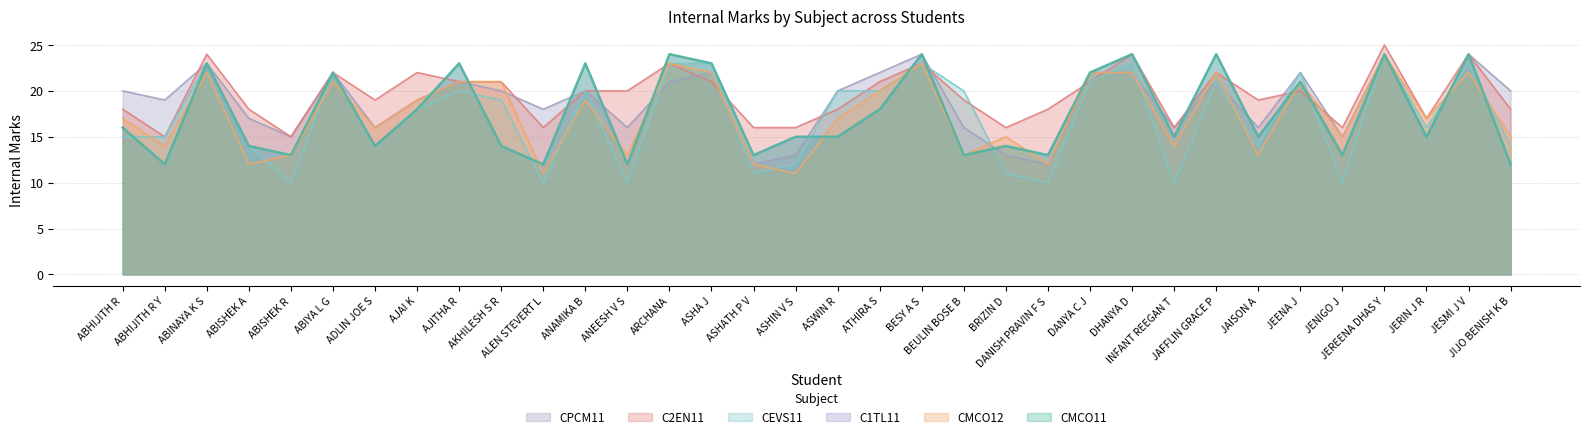

Reading left to right, list all the values displayed in this chart.

CMCO11_Int: ABHIJITH R=16	ABHIJITH R Y=12	ABINAYA K S=23	ABISHEK A=14	ABISHEK R=13	ABIYA L G=22	ADLIN JOE S=14	AJAI K=18	AJITHA R=23	AKHILESH S R=14	ALEN STEVERT L=12	ANAMIKA B=23	ANEESH V S=12	ARCHANA=24	ASHA J=23	ASHATH P V=13	ASHIN V S=15	ASWIN R=15	ATHIRA S=18	BESY A S=24	BEULIN BOSE B=13	BRIZIN D=14	DANISH PRAVIN F S=13	DANYA C J=22	DHANYA D=24	INFANT REEGAN T=15	JAFFLIN GRACE P=24	JAISON A=15	JEENA J=21	JENIGO J=13	JEREENA DHAS Y=24	JERIN J R=15	JESMI J V=24	JIJO BENISH K B=12
CMCO12_Int: ABHIJITH R=17	ABHIJITH R Y=14	ABINAYA K S=22	ABISHEK A=12	ABISHEK R=13	ABIYA L G=21	ADLIN JOE S=16	AJAI K=19	AJITHA R=21	AKHILESH S R=21	ALEN STEVERT L=11	ANAMIKA B=19	ANEESH V S=13	ARCHANA=23	ASHA J=22	ASHATH P V=12	ASHIN V S=11	ASWIN R=17	ATHIRA S=20	BESY A S=23	BEULIN BOSE B=13	BRIZIN D=15	DANISH PRAVIN F S=12	DANYA C J=22	DHANYA D=22	INFANT REEGAN T=14	JAFFLIN GRACE P=22	JAISON A=13	JEENA J=21	JENIGO J=15	JEREENA DHAS Y=24	JERIN J R=17	JESMI J V=22	JIJO BENISH K B=15
C1TL11_Int: ABHIJITH R=16	ABHIJITH R Y=12	ABINAYA K S=23	ABISHEK A=14	ABISHEK R=13	ABIYA L G=22	ADLIN JOE S=14	AJAI K=18	AJITHA R=23	AKHILESH S R=14	ALEN STEVERT L=12	ANAMIKA B=23	ANEESH V S=12	ARCHANA=24	ASHA J=23	ASHATH P V=13	ASHIN V S=15	ASWIN R=15	ATHIRA S=18	BESY A S=24	BEULIN BOSE B=13	BRIZIN D=14	DANISH PRAVIN F S=13	DANYA C J=22	DHANYA D=24	INFANT REEGAN T=15	JAFFLIN GRACE P=24	JAISON A=15	JEENA J=21	JENIGO J=13	JEREENA DHAS Y=24	JERIN J R=15	JESMI J V=24	JIJO BENISH K B=12
CEVS11_Int: ABHIJITH R=15	ABHIJITH R Y=15	ABINAYA K S=23	ABISHEK A=14	ABISHEK R=10	ABIYA L G=22	ADLIN JOE S=14	AJAI K=18	AJITHA R=20	AKHILESH S R=19	ALEN STEVERT L=10	ANAMIKA B=20	ANEESH V S=10	ARCHANA=23	ASHA J=23	ASHATH P V=11	ASHIN V S=12	ASWIN R=20	ATHIRA S=20	BESY A S=23	BEULIN BOSE B=20	BRIZIN D=11	DANISH PRAVIN F S=10	DANYA C J=21	DHANYA D=23	INFANT REEGAN T=10	JAFFLIN GRACE P=21	JAISON A=14	JEENA J=22	JENIGO J=10	JEREENA DHAS Y=24	JERIN J R=16	JESMI J V=23	JIJO BENISH K B=14
C2EN11_Int: ABHIJITH R=18	ABHIJITH R Y=15	ABINAYA K S=24	ABISHEK A=18	ABISHEK R=15	ABIYA L G=22	ADLIN JOE S=19	AJAI K=22	AJITHA R=21	AKHILESH S R=21	ALEN STEVERT L=16	ANAMIKA B=20	ANEESH V S=20	ARCHANA=23	ASHA J=21	ASHATH P V=16	ASHIN V S=16	ASWIN R=18	ATHIRA S=21	BESY A S=23	BEULIN BOSE B=19	BRIZIN D=16	DANISH PRAVIN F S=18	DANYA C J=21	DHANYA D=24	INFANT REEGAN T=16	JAFFLIN GRACE P=22	JAISON A=19	JEENA J=20	JENIGO J=16	JEREENA DHAS Y=25	JERIN J R=17	JESMI J V=24	JIJO BENISH K B=18
CPCM11_Int: ABHIJITH R=20	ABHIJITH R Y=19	ABINAYA K S=23	ABISHEK A=17	ABISHEK R=15	ABIYA L G=22	ADLIN JOE S=16	AJAI K=19	AJITHA R=21	AKHILESH S R=20	ALEN STEVERT L=18	ANAMIKA B=20	ANEESH V S=16	ARCHANA=21	ASHA J=22	ASHATH P V=12	ASHIN V S=13	ASWIN R=20	ATHIRA S=22	BESY A S=24	BEULIN BOSE B=16	BRIZIN D=13	DANISH PRAVIN F S=12	DANYA C J=22	DHANYA D=22	INFANT REEGAN T=16	JAFFLIN GRACE P=21	JAISON A=16	JEENA J=22	JENIGO J=15	JEREENA DHAS Y=24	JERIN J R=15	JESMI J V=24	JIJO BENISH K B=20